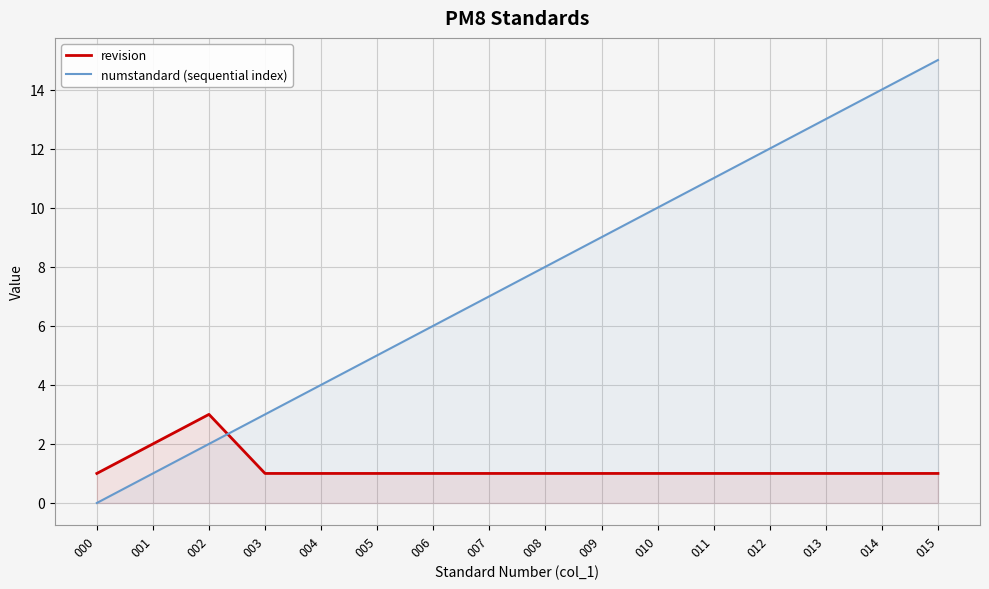

How many intersections are there between revision and numstandard (sequential index)?

1